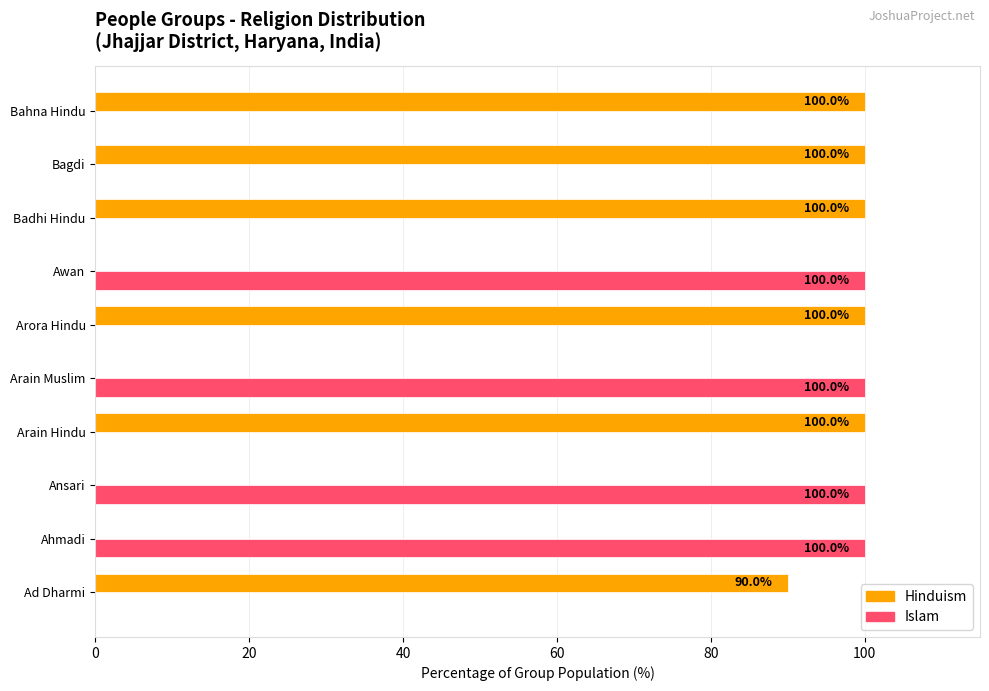

Which series has the largest total across all categories?

Hinduism